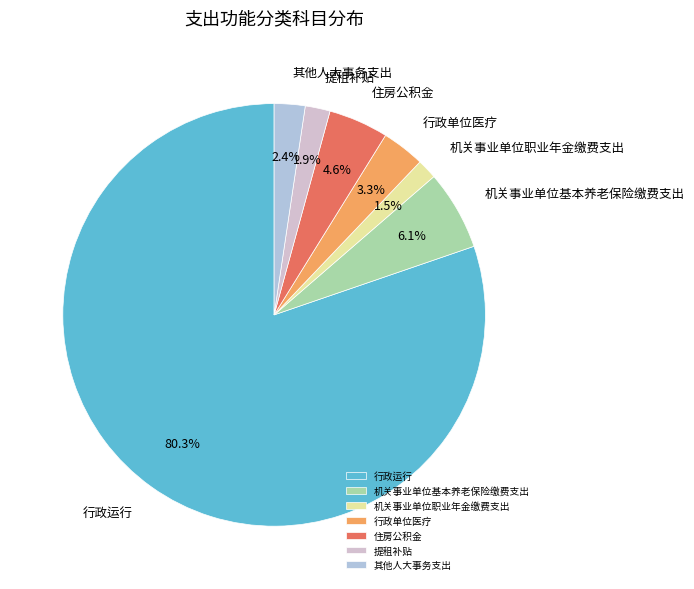

To the nearest percent, what is the combined percentage of 行政运行 and 机关事业单位职业年金缴费支出?

82%